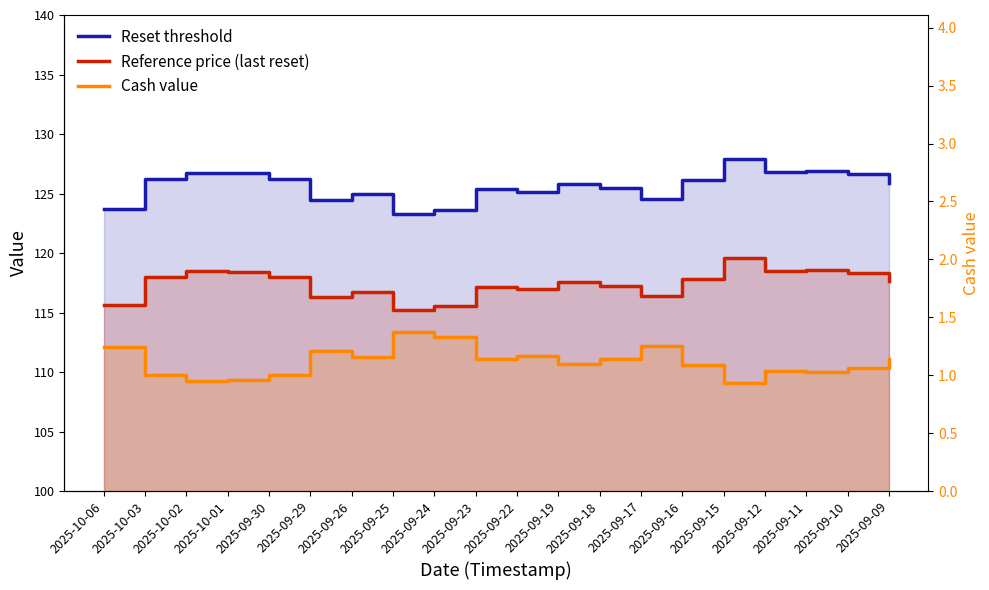

Which has a higher value, 2025-09-09 or 2025-10-03?

2025-10-03